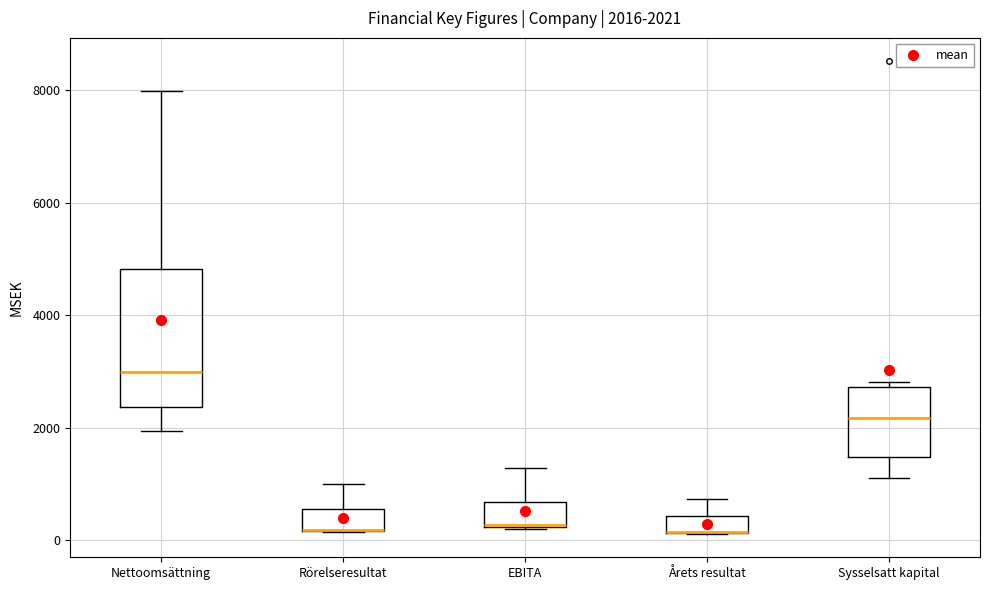

Comparing the boxes themselves (not the whiskers), which one is the tallest?

Nettoomsättning